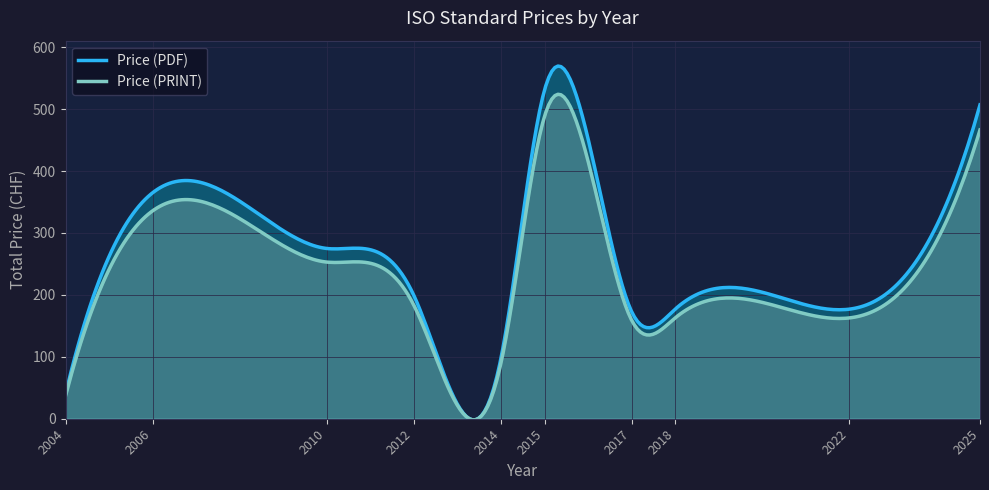

Which series has the widest spread of values?

Price (PDF)